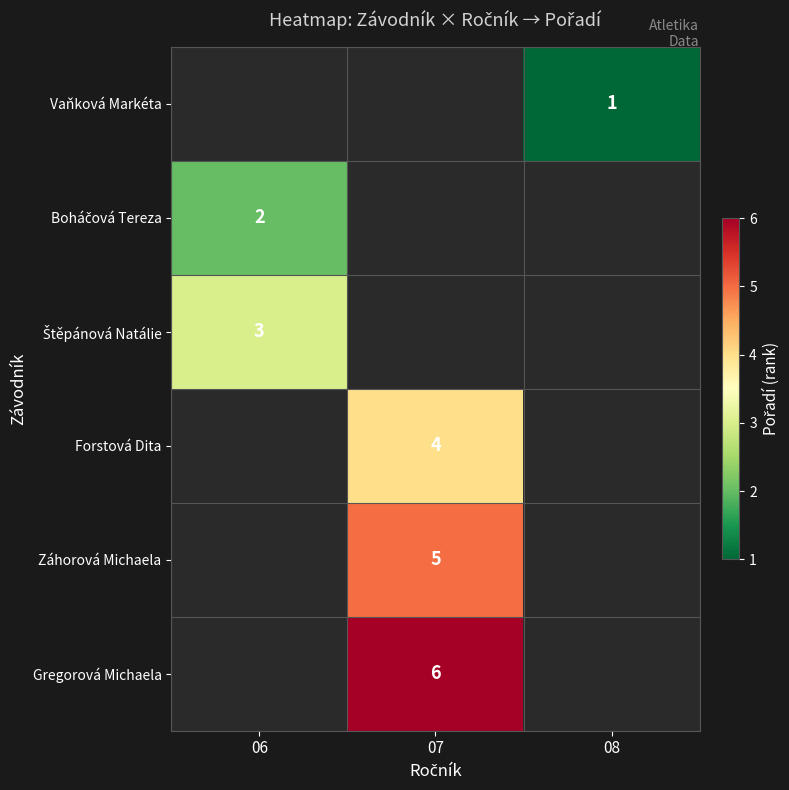

How many categories are shown in the chart?

3